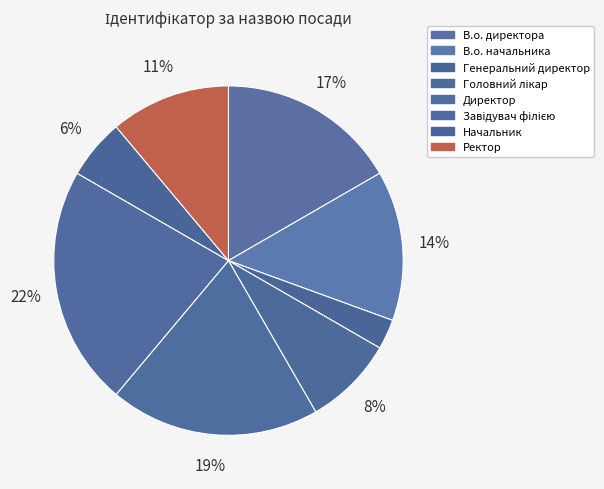

How many segments does this pie chart have?

8